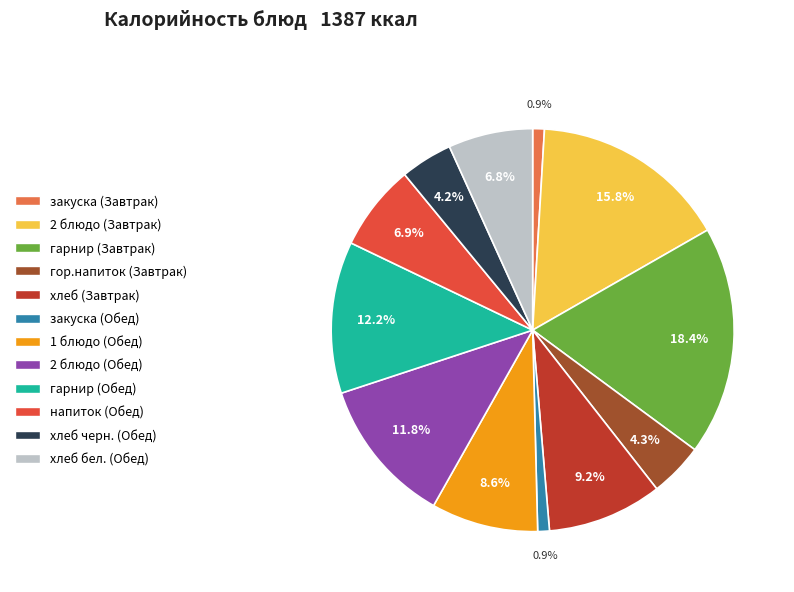

To the nearest percent, what percentage of the pie is закуска (Обед)?

1%